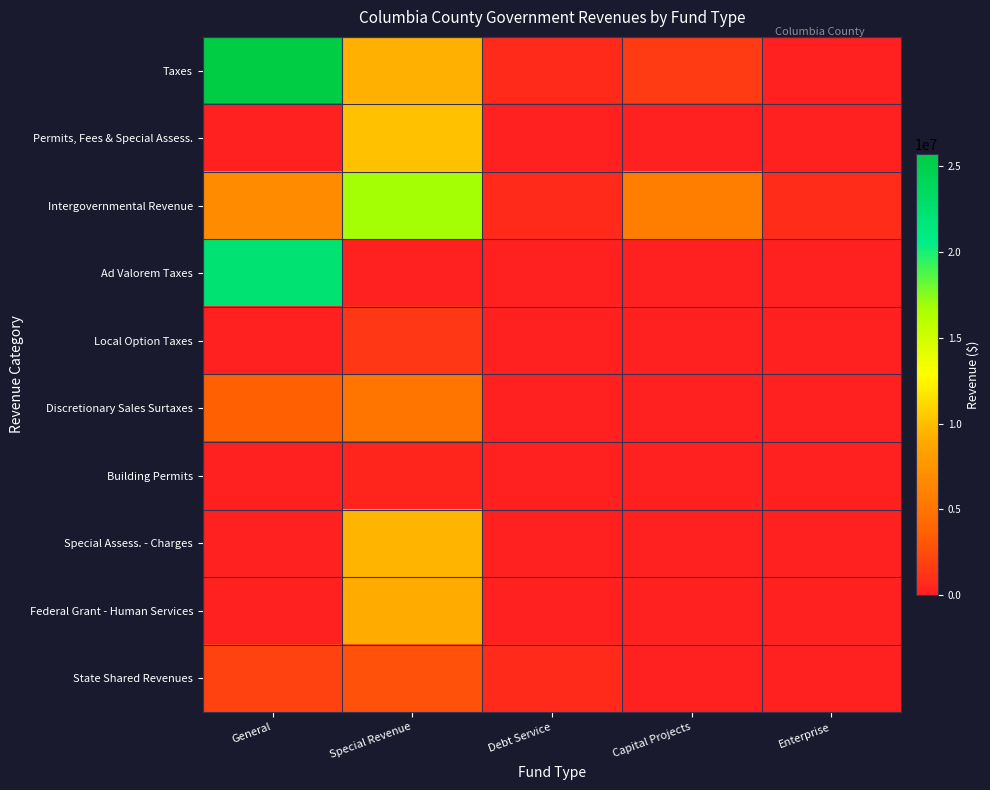

Which series has the largest range (max minus min)?

Taxes